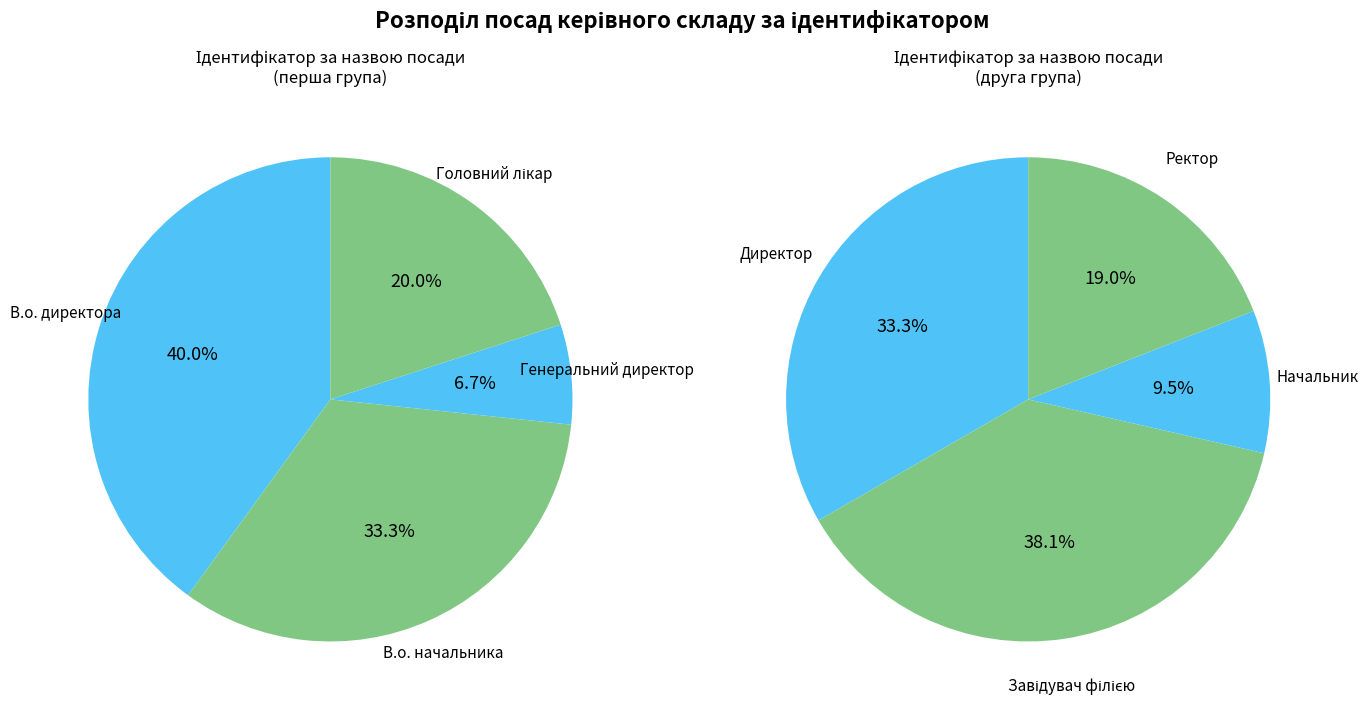

Combined, what portion of the pie is Ректор and Генеральний директор?

13.9%